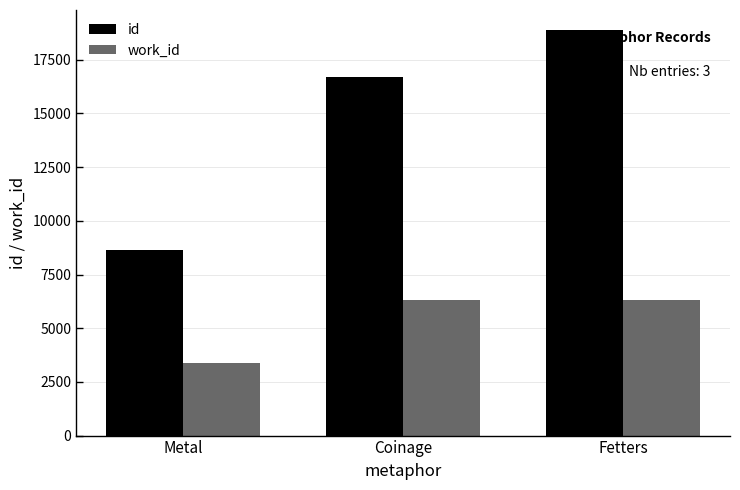

What are all the series names shown in the legend?

id, work_id